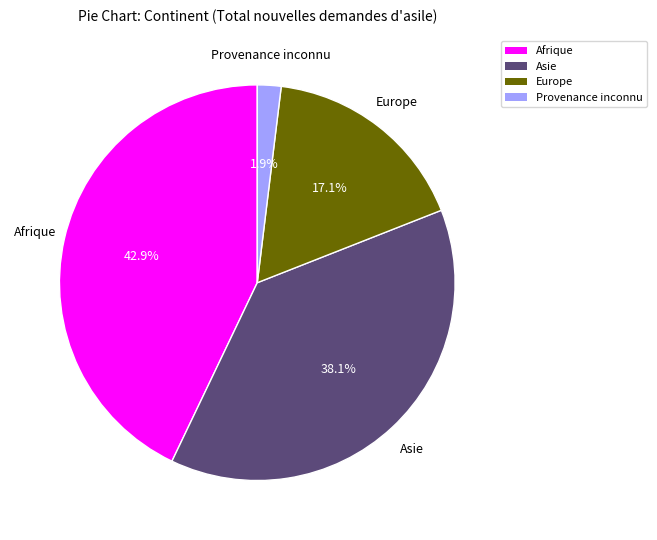

How many slices are in this pie chart?

4